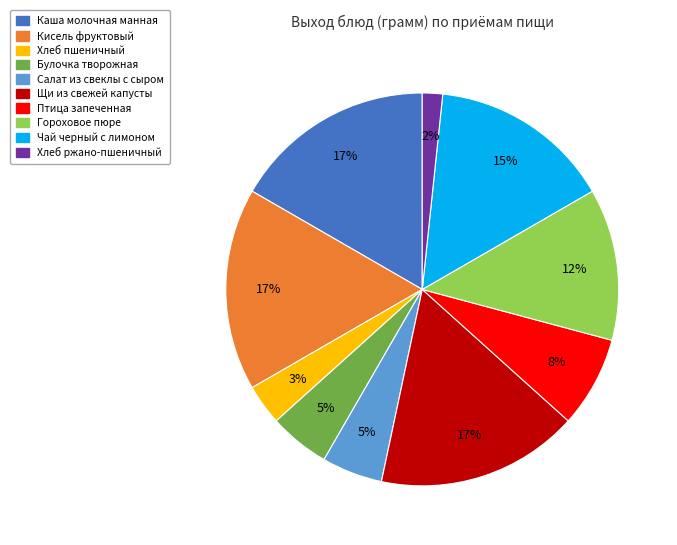

Is it true that Каша молочная манная is 6% of the pie?

False